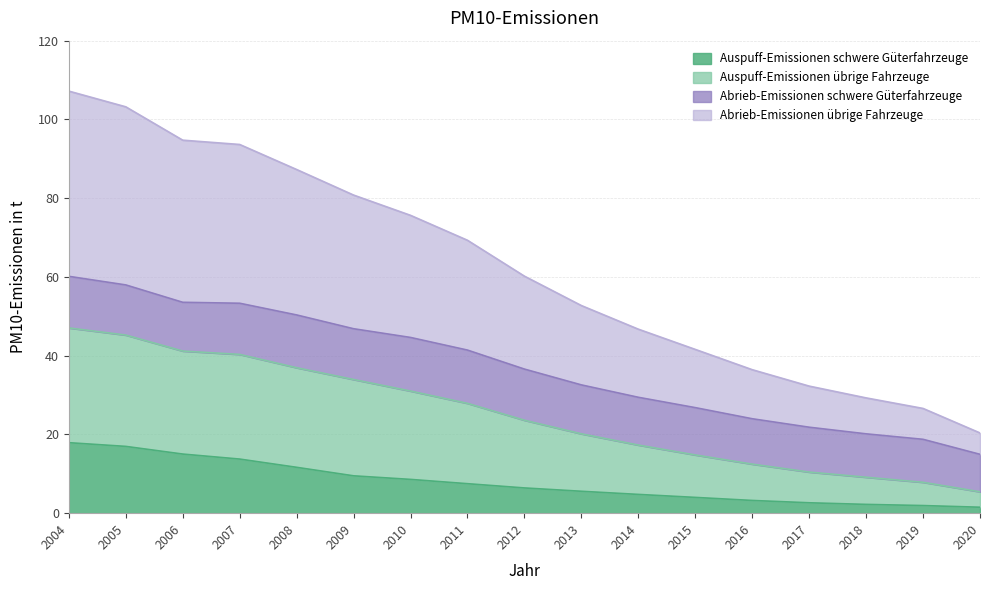

The value of Auspuff-Emissionen schwere Güterfahrzeuge at 2006 is 9.7. True or false?

False